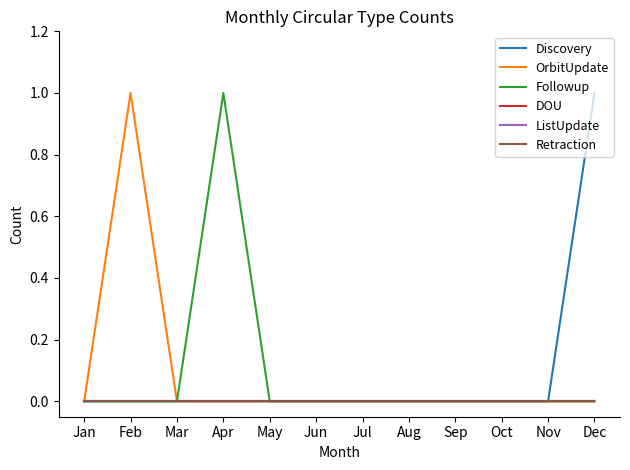

Which series has the largest total across all categories?

Discovery